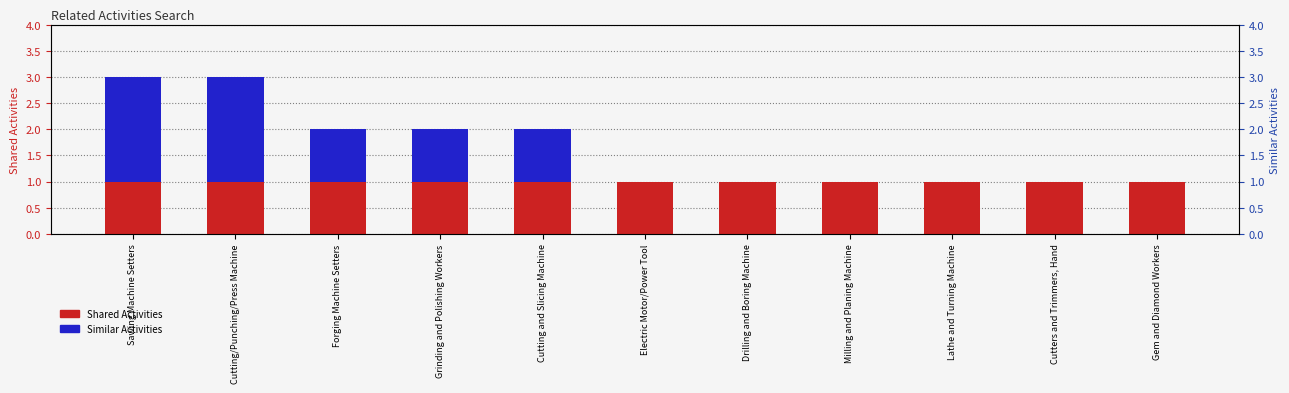

True or false: Shared Activities has a value of 2 at Drilling and Boring Machine.

False